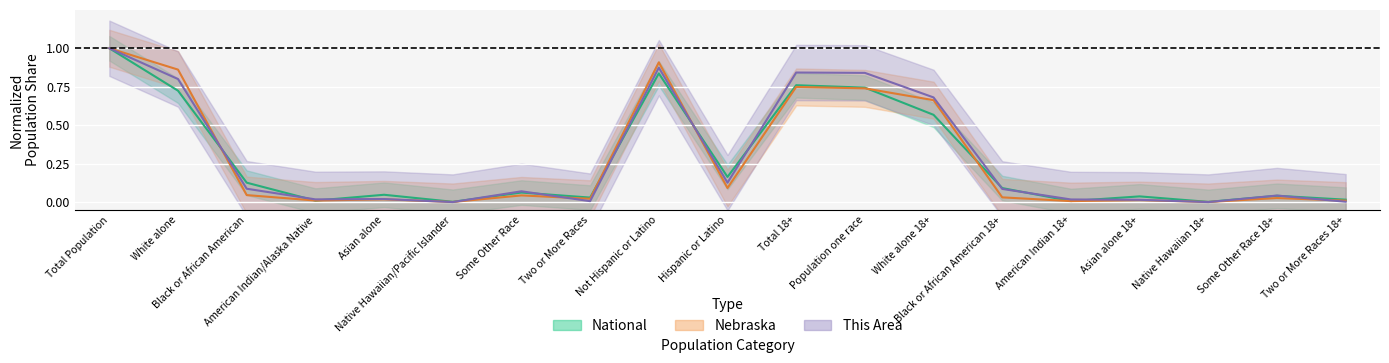

How many interior local peaks does the Nebraska series have?

6